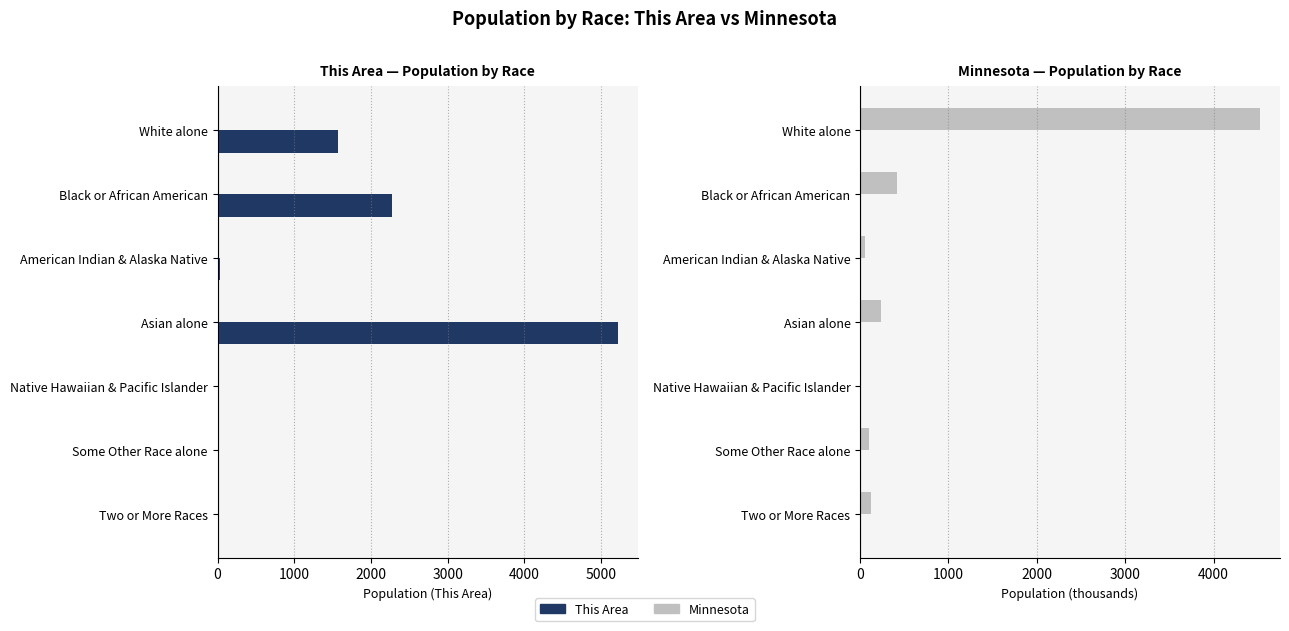

Is it true that Minnesota equals 0.7 at Native Hawaiian & Pacific Islander?

False